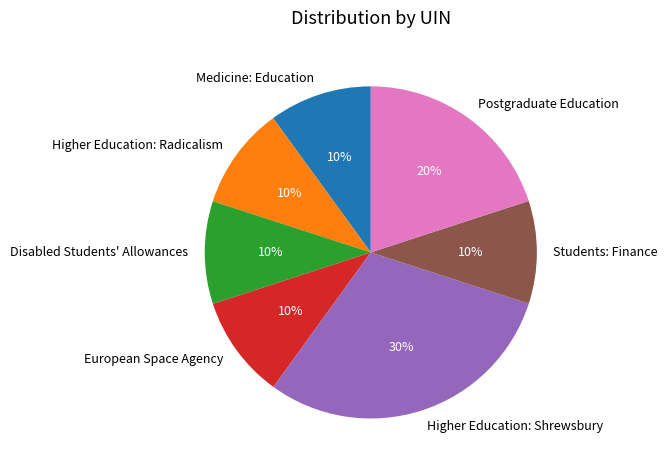

Which has a higher value, Students: Finance or Higher Education: Shrewsbury?

Higher Education: Shrewsbury